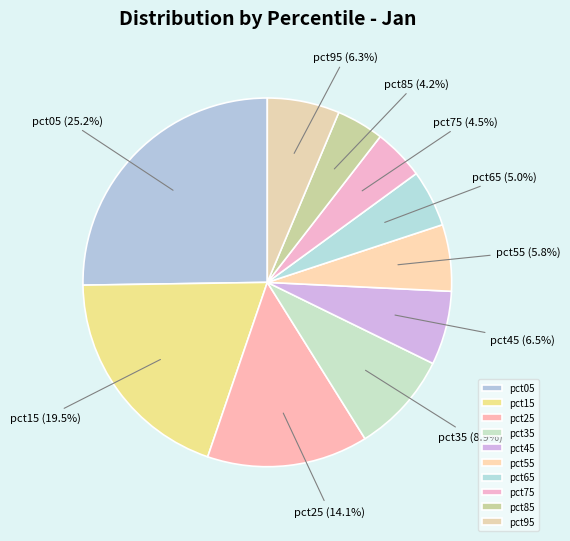

To the nearest percent, what is the combined percentage of pct65 and pct85?

9%